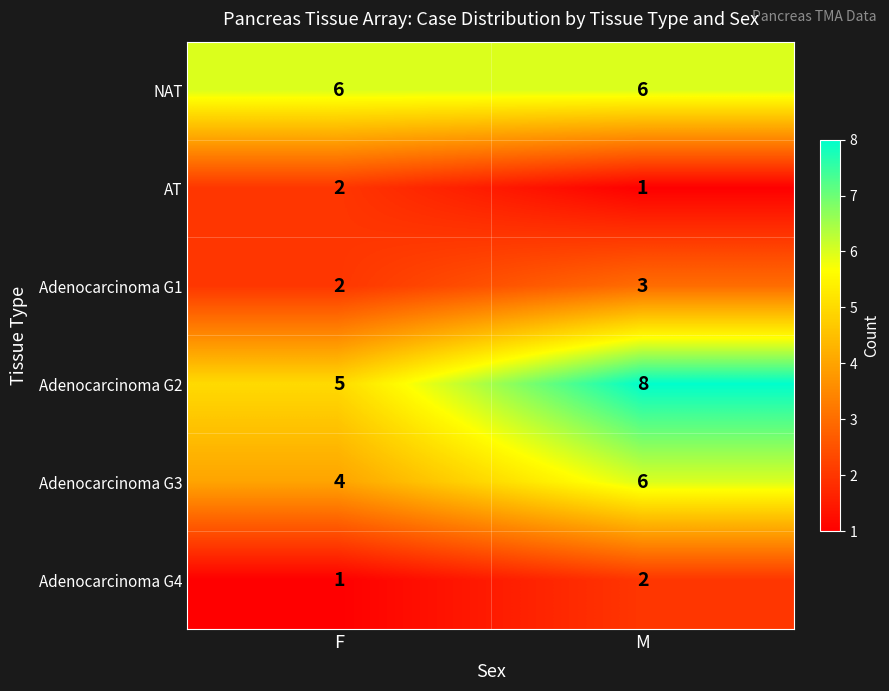

At which category does the chart reach its peak across all series?

M